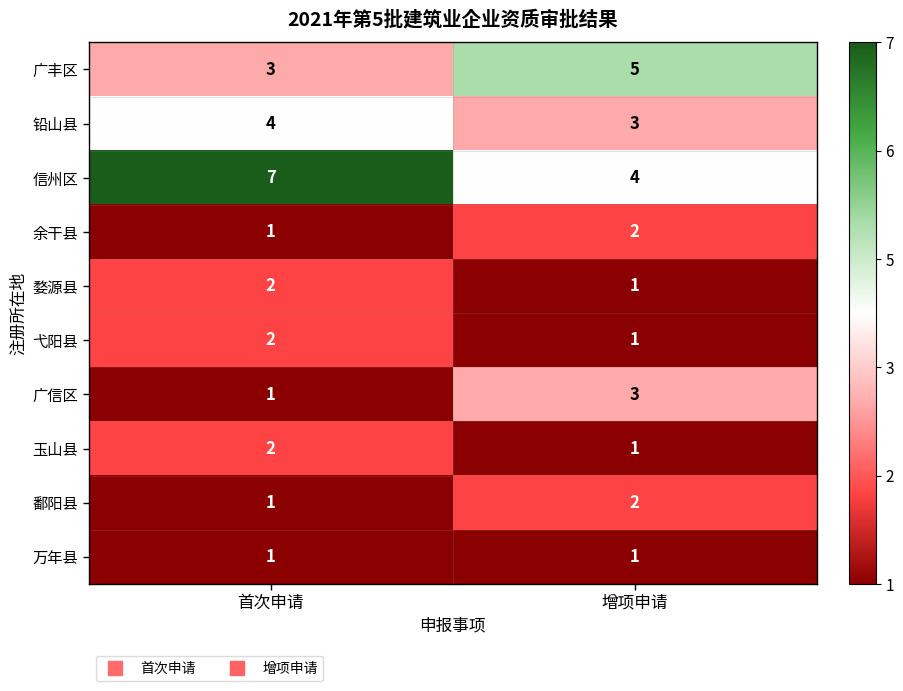

Reading right to left, list all the values displayed in this chart.

广丰区: 5	3
铅山县: 3	4
信州区: 4	7
余干县: 2	1
婺源县: 1	2
弋阳县: 1	2
广信区: 3	1
玉山县: 1	2
鄱阳县: 2	1
万年县: 1	1